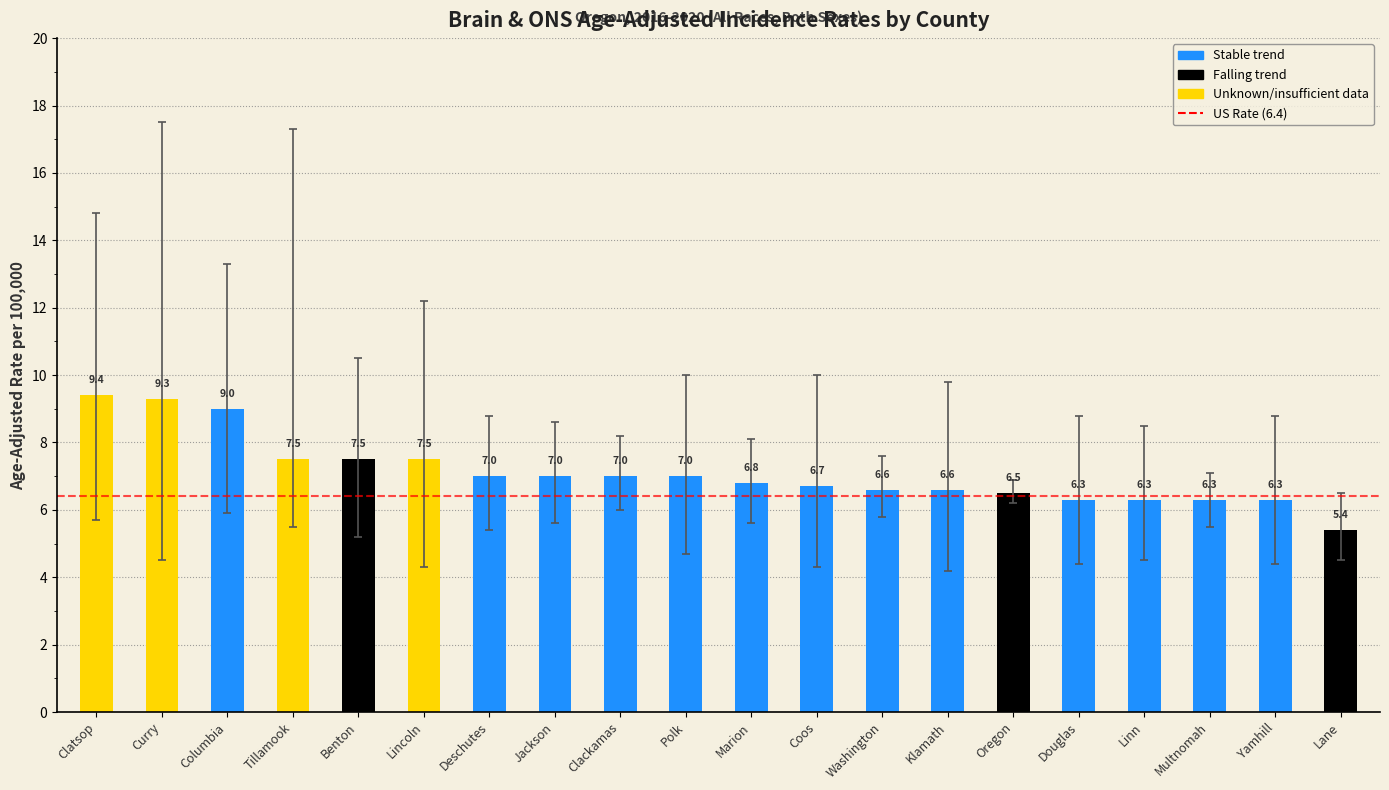

Does the chart contain any negative values?

No